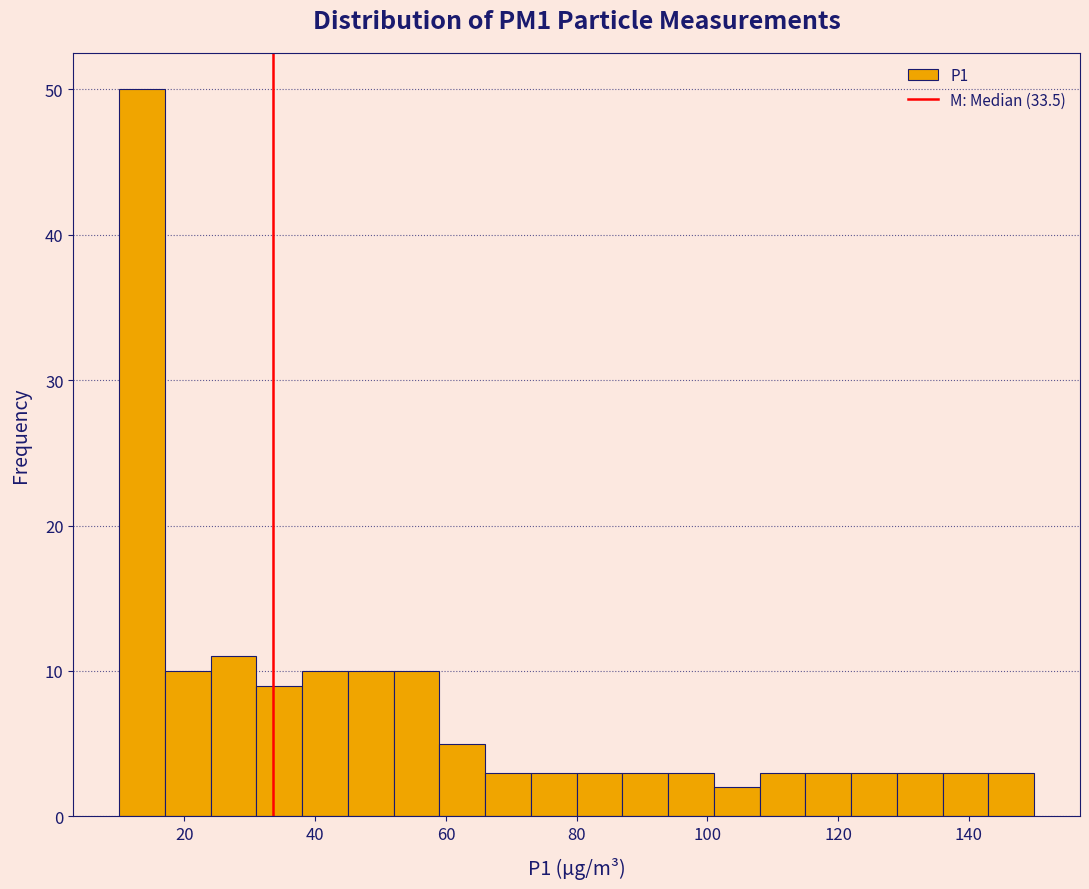

Read against the x-axis, roughly where is the centre of the tallest bar?

14